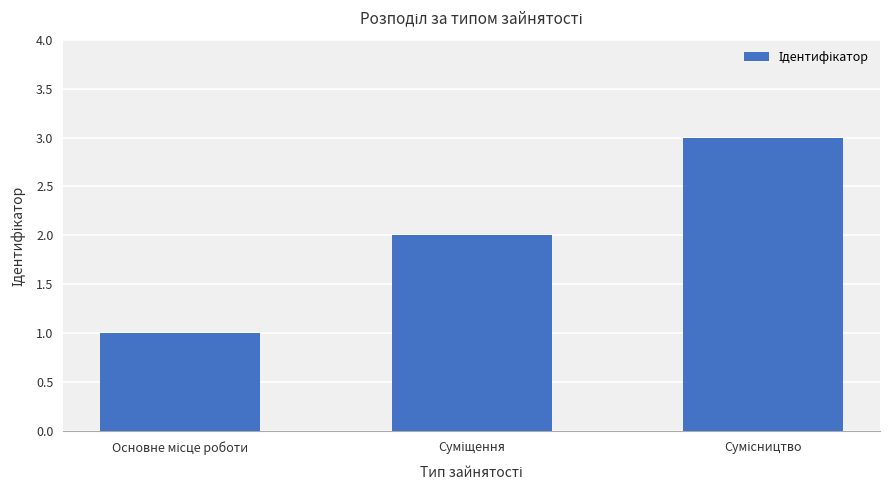

Reading left to right, what are all the values shown in this chart?

1	2	3